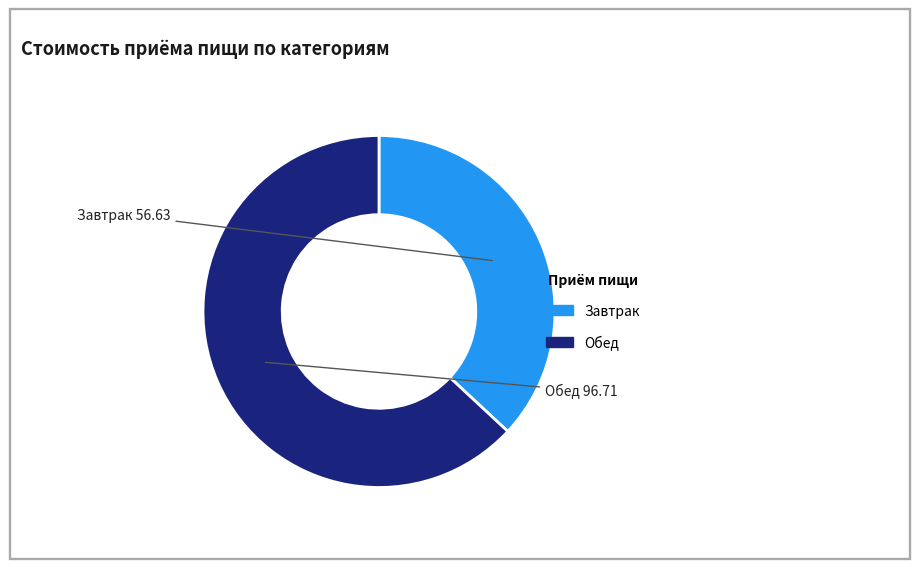

True or false: Обед accounts for 63% of the total.

True